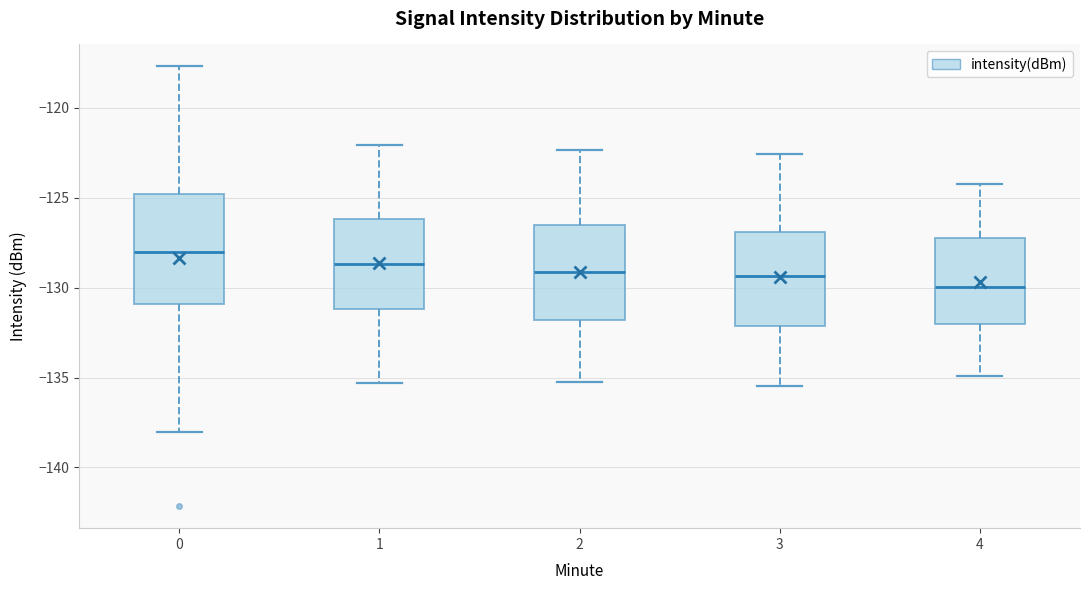

Where does the lower whisker of the box at x = 3 end on the y-axis? The values are not printed on the chart, so give them approximately, as read against the axis.

-135.5